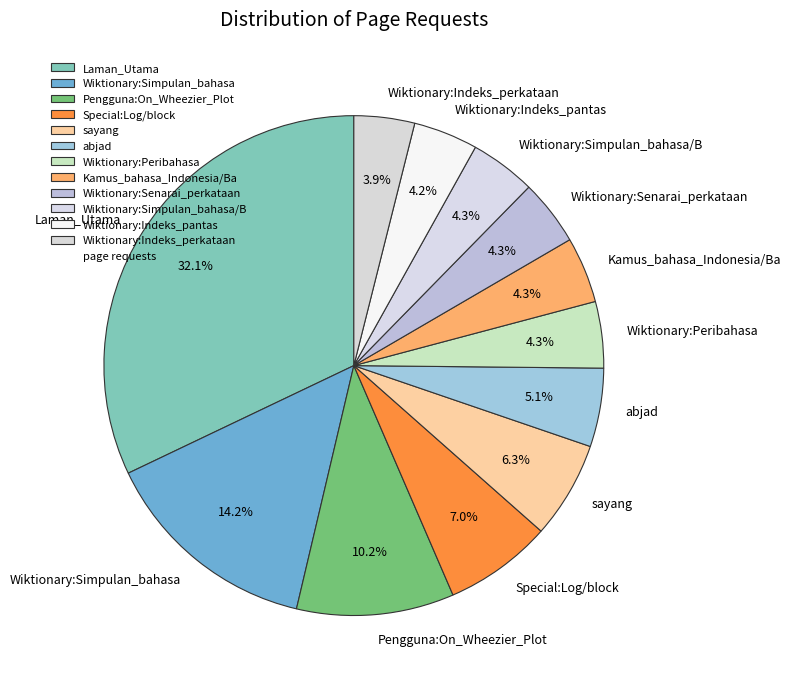

Approximately how many times larger is the value at Special:Log/block compared to Wiktionary:Simpulan_bahasa?

0.5